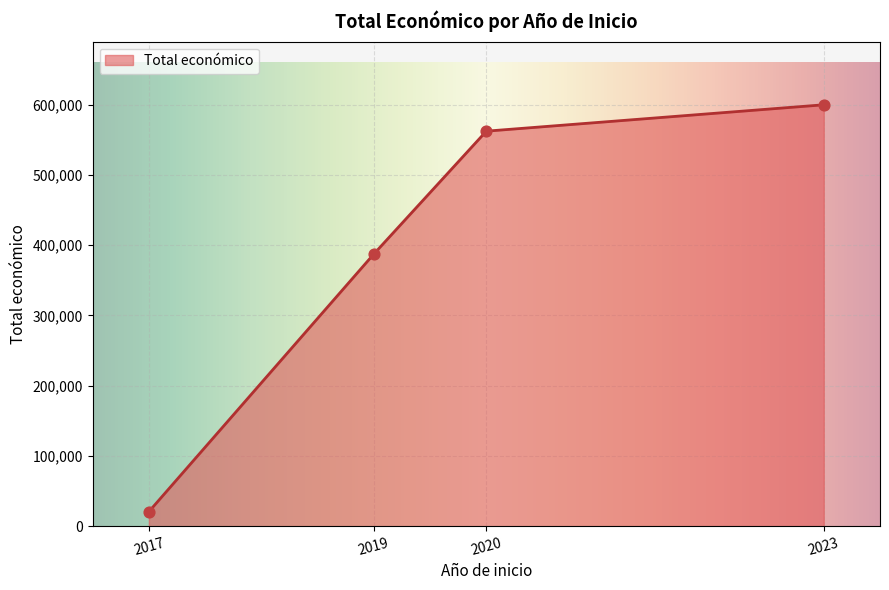

Which has a higher value, 2017 or 2020?

2020